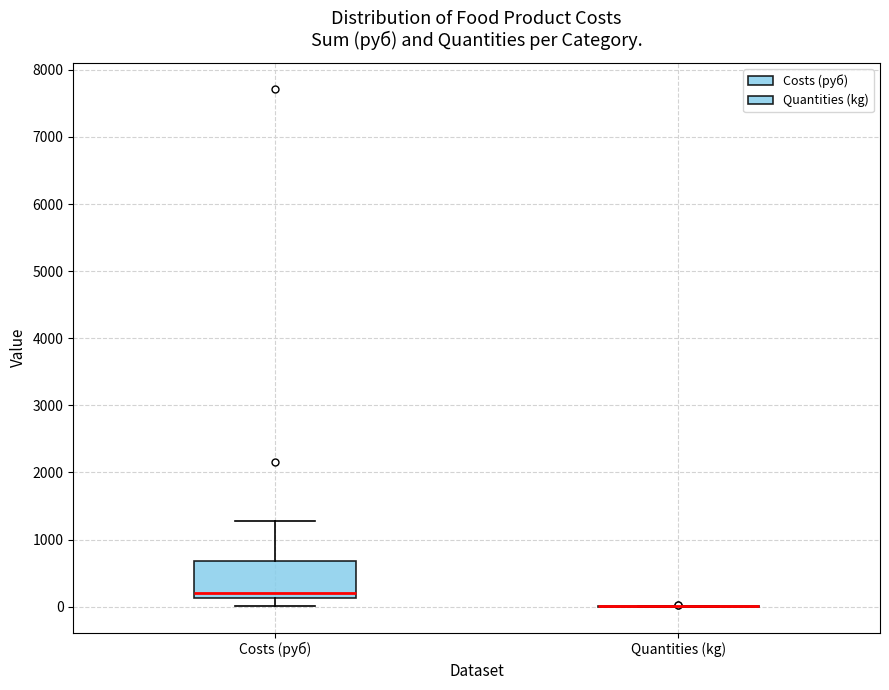

Reading left to right, transcribe this box plot: for each box, give where its median line is, the range the box spans, and where its two whiskers end, as read against the y-axis. The values are not printed on the chart, so give them approximately, as read against the axis.

Costs (руб): median 200, box 100 to 700, whiskers 0 to 1300
Quantities (kg): box collapsed to a line at 0, whiskers 0 to 0